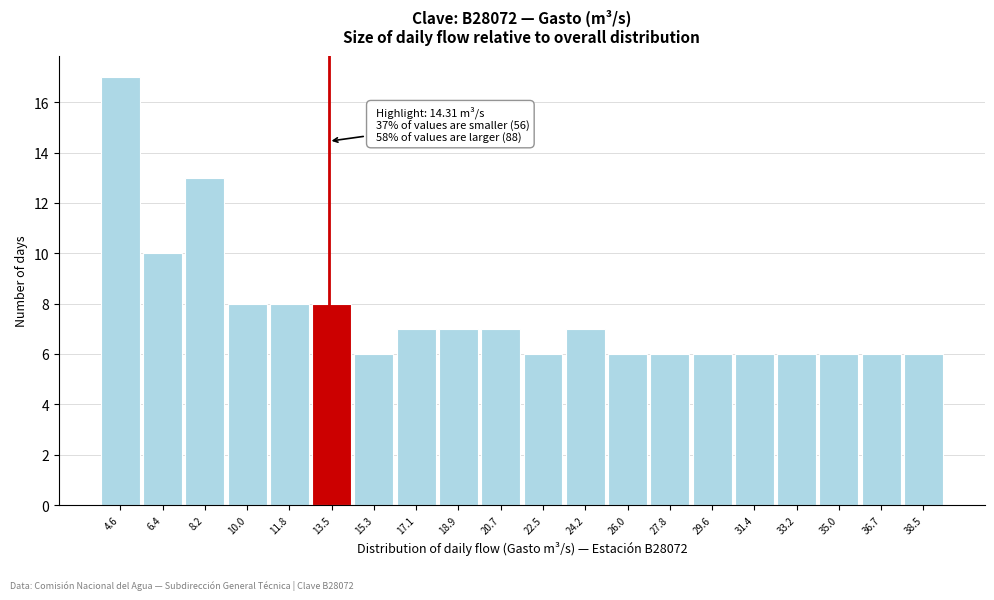

Reading right to left, what are all the values shown in this chart?

38.5=6	36.7=6	35.0=6	33.2=6	31.4=6	29.6=6	27.8=6	26.0=6	24.2=7	22.5=6	20.7=7	18.9=7	17.1=7	15.3=6	13.5=8	11.8=8	10.0=8	8.2=13	6.4=10	4.6=17